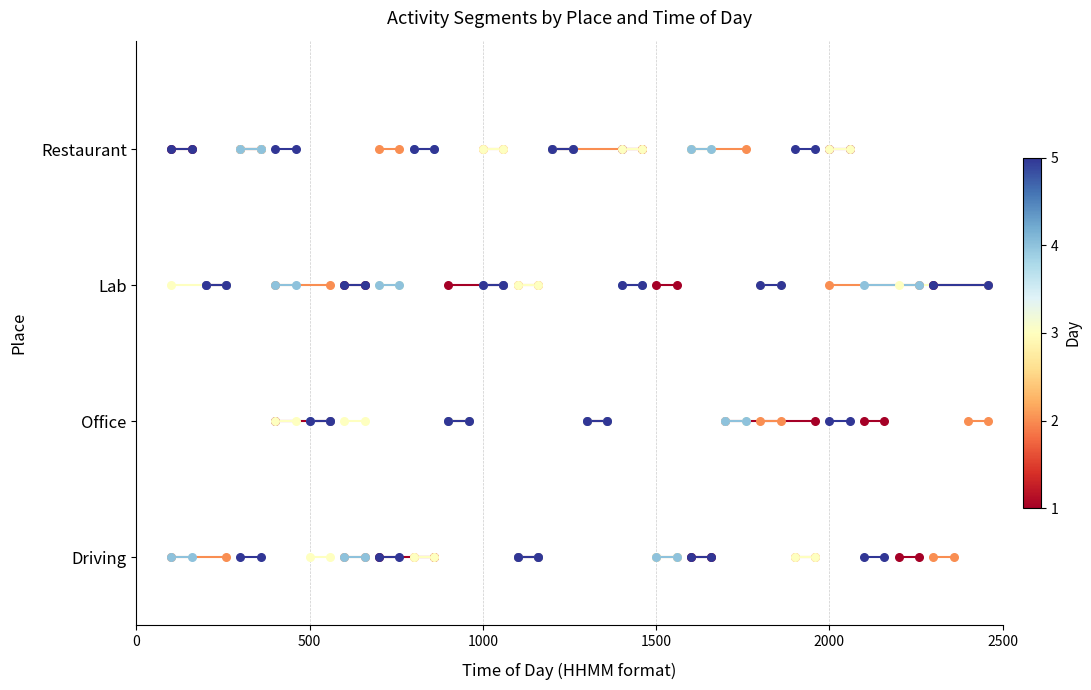

Is the value of Day 1 at 500 greater than the value of Day 3 at 500?

No